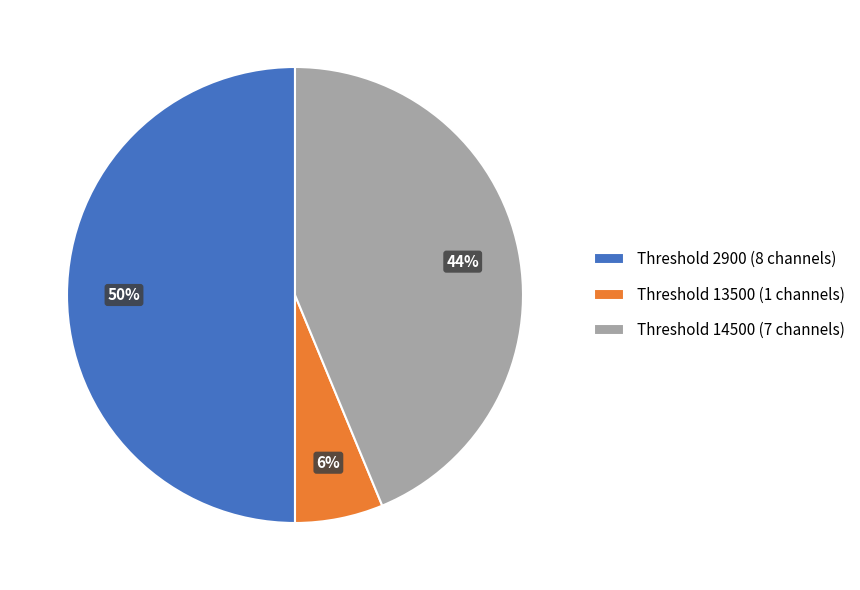

Which category has the biggest portion of the pie?

Threshold 2900 (8 channels)